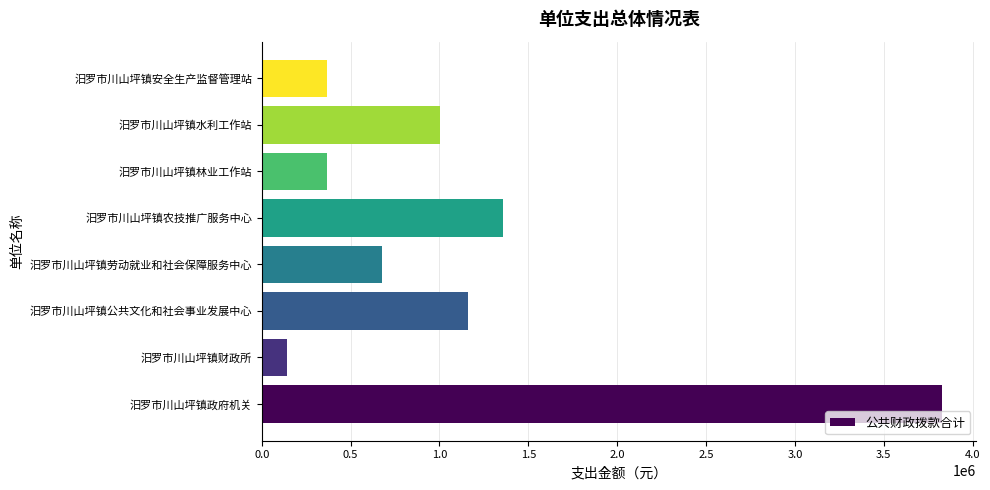

What is the ratio of the value at 汨罗市川山坪镇政府机关 to the value at 汨罗市川山坪镇安全生产监督管理站?

10.5